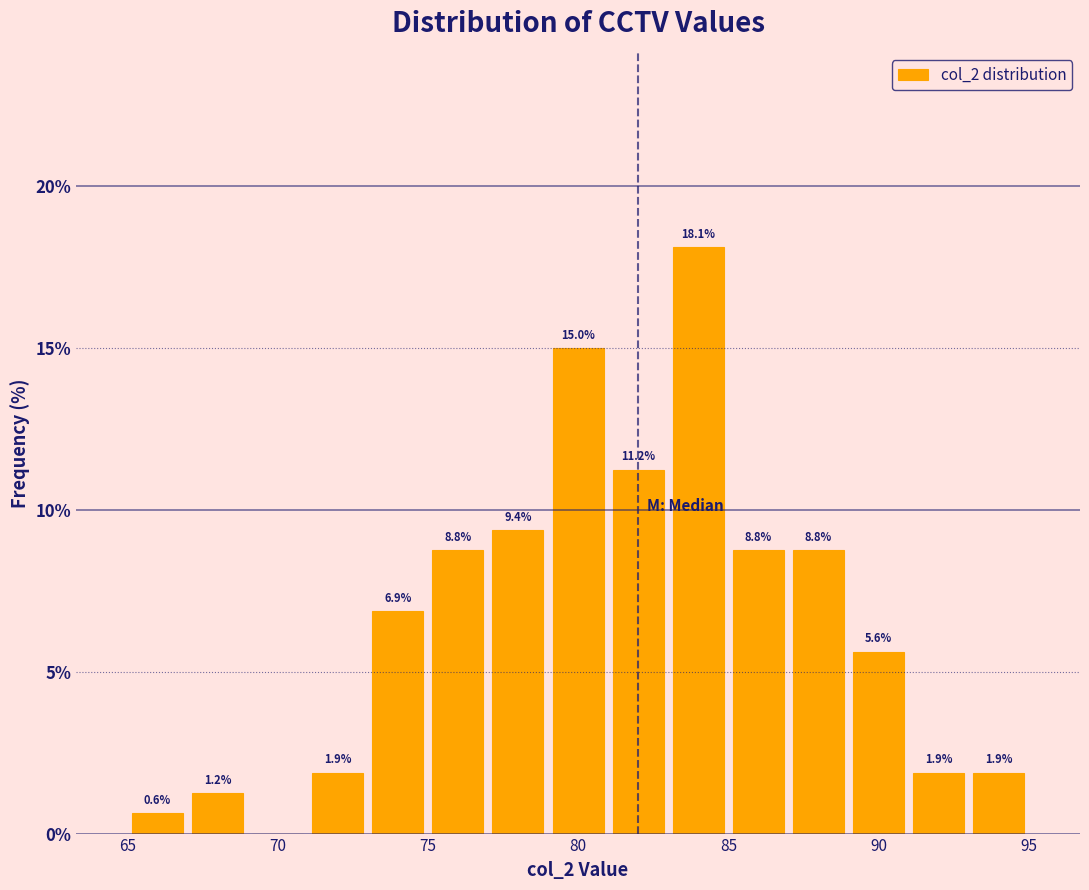

Which range on the x-axis has the tallest bar?

83 to 85